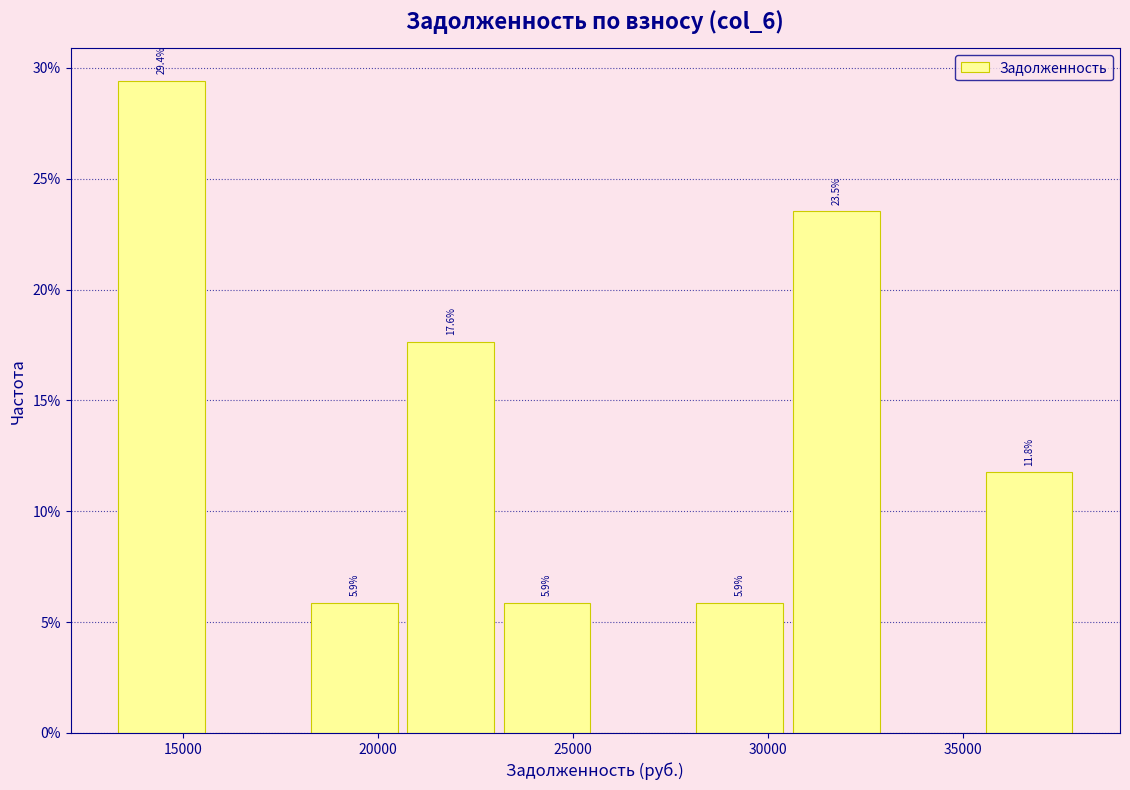

Over which range of the x-axis is the bar tallest?

13000 to 15500